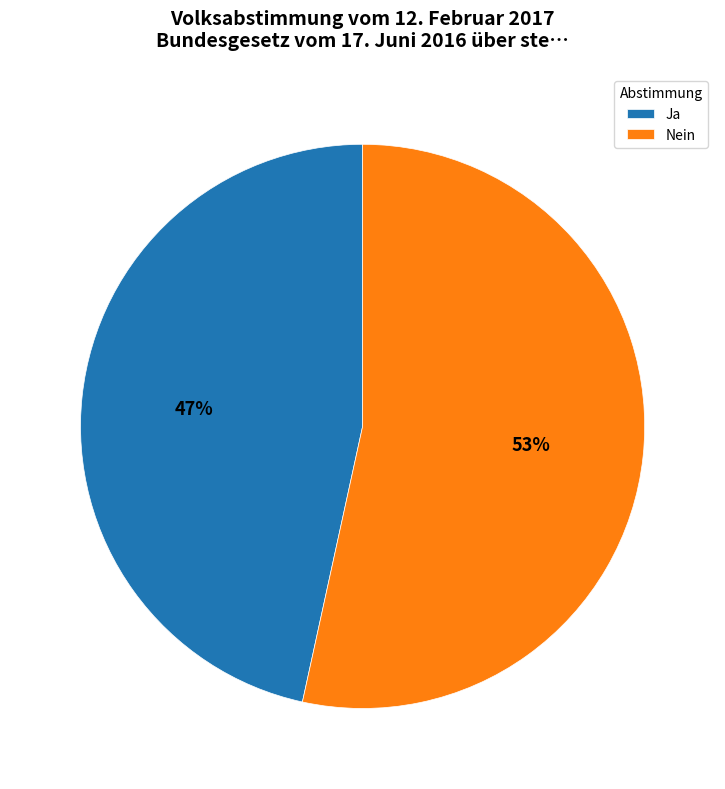

How many segments does this pie chart have?

2